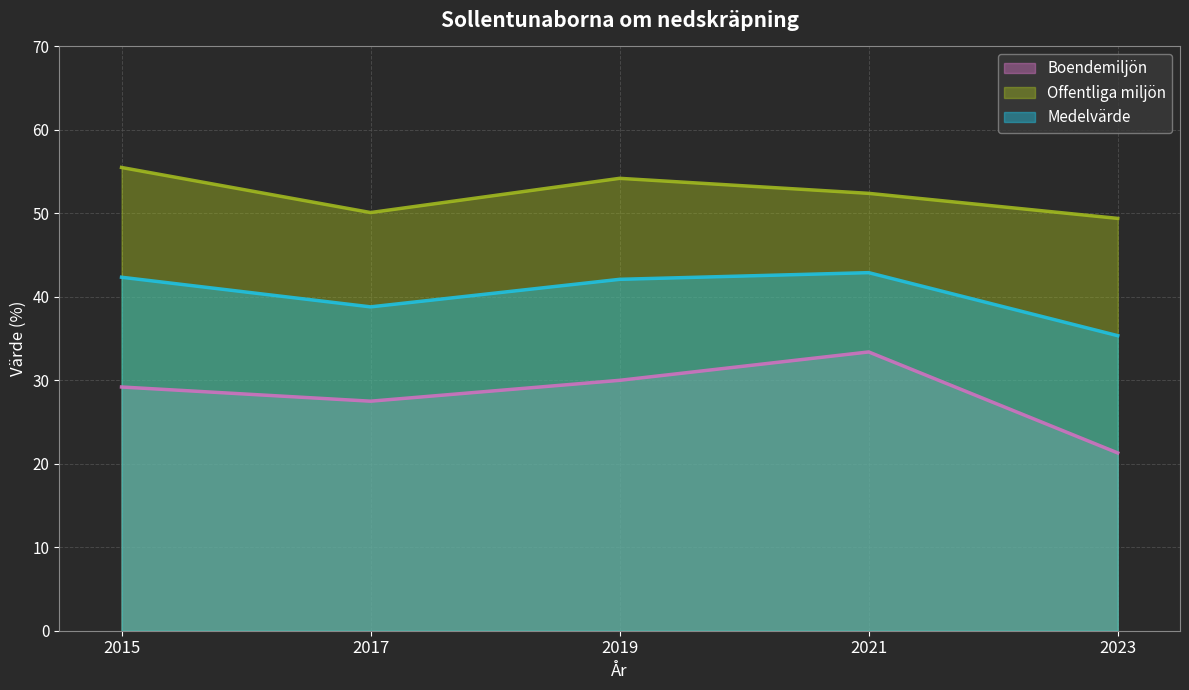

What is the value of the Medelvärde point at the 4th from the left?

42.9